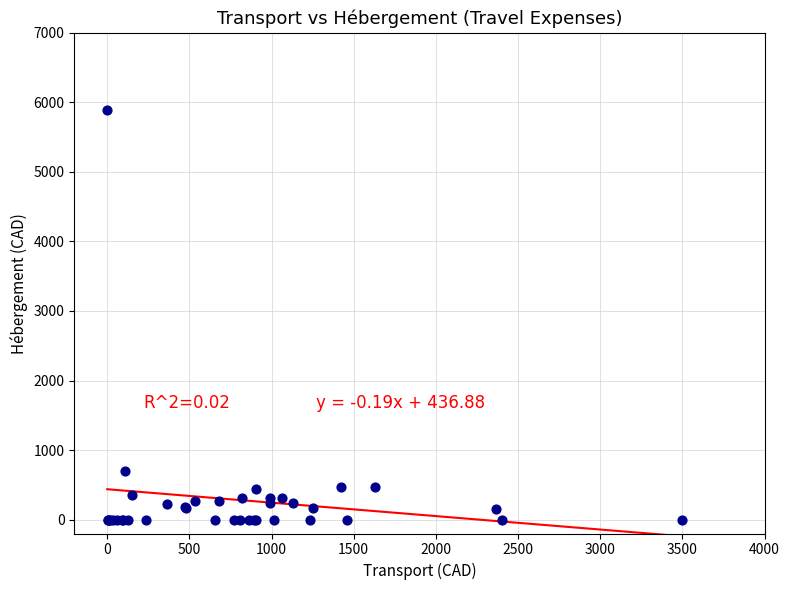

What Y value in the scatter plot is closest to 2947?

702.8